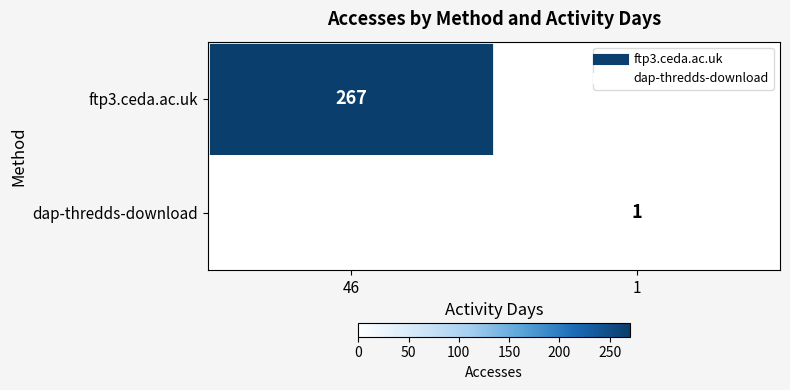

What is the average value of the ftp3.ceda.ac.uk series?

134